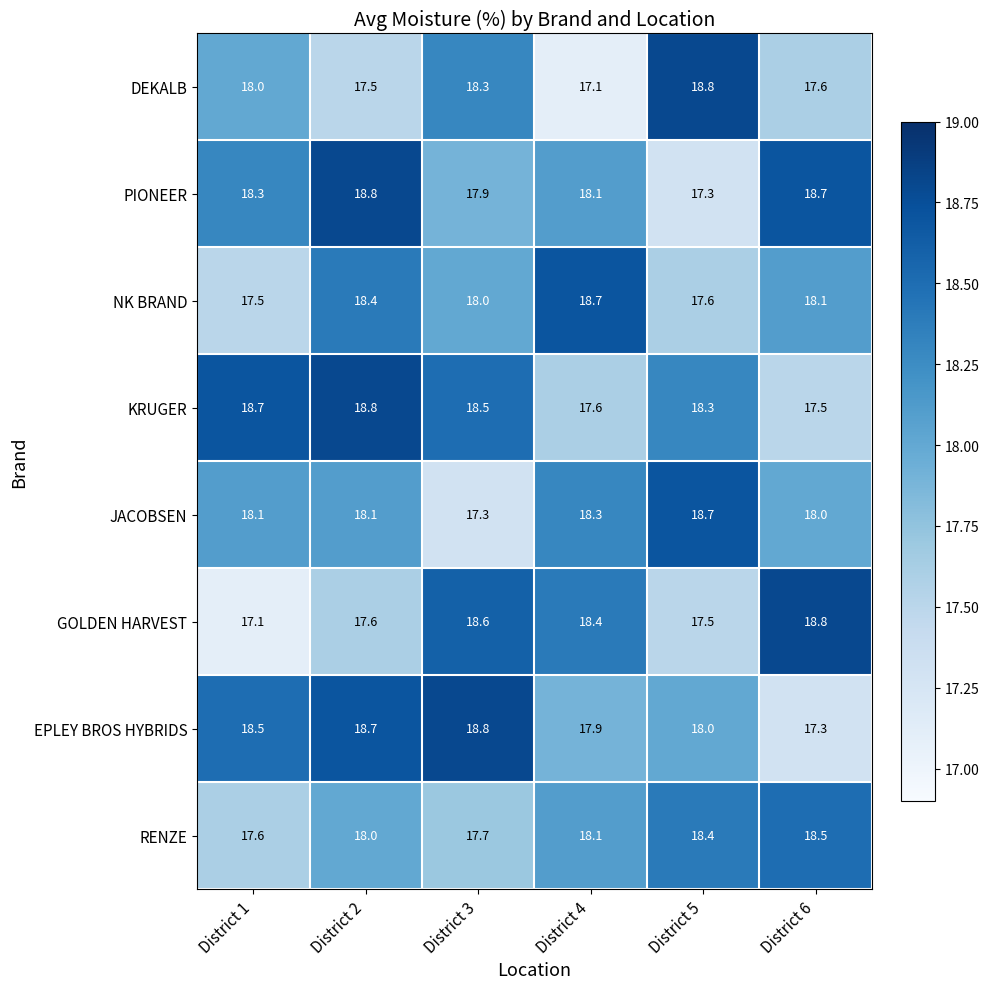

Which series changed the most between District 2 and District 3?

GOLDEN HARVEST